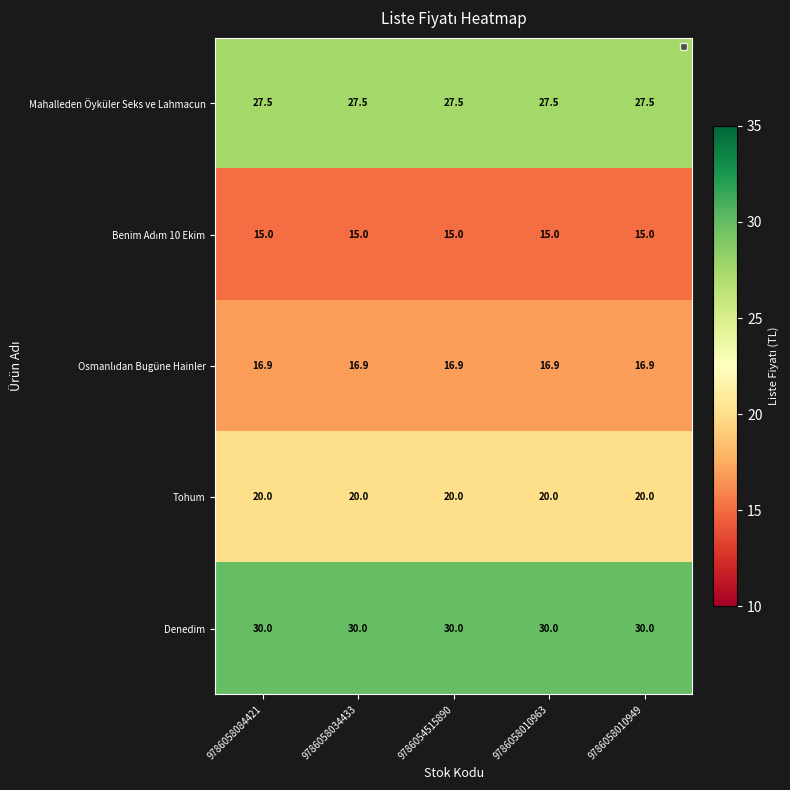

At how many categories does at least one series exceed 16?

5